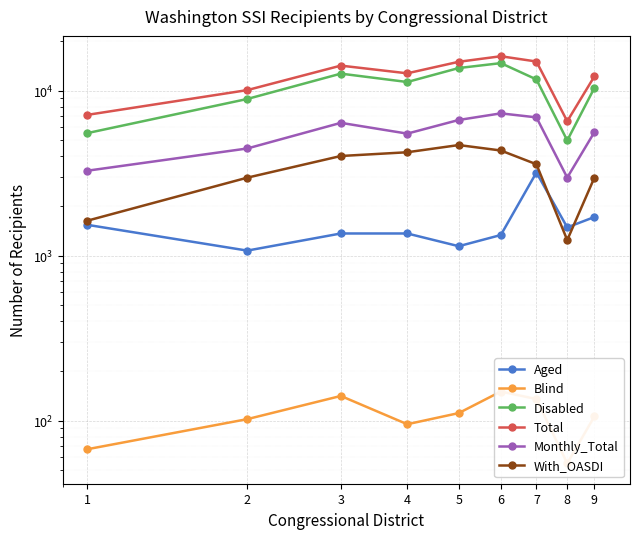

Reading left to right, extract all data points from this chart.

Aged: 1=1538	2=1073	3=1363	4=1363	5=1141	6=1334	7=3192	8=1484	9=1715
Blind: 1=67	2=102	3=141	4=95	5=111	6=150	7=135	8=55	9=106
Disabled: 1=5535	2=8915	3=12701	4=11299	5=13734	6=14707	7=11714	8=4994	9=10409
Total: 1=7140	2=10090	3=14205	4=12757	5=14986	6=16191	7=15041	8=6533	9=12230
Monthly_Total: 1=3274	2=4466	3=6389	4=5496	5=6650	6=7293	7=6896	8=2974	9=5611
With_OASDI: 1=1629	2=2971	3=4021	4=4237	5=4685	6=4342	7=3583	8=1243	9=2975